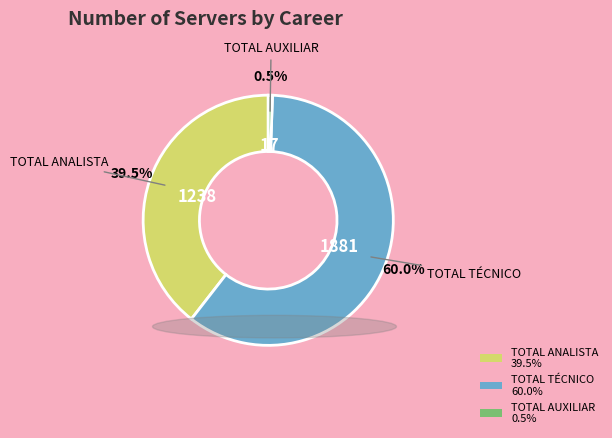

To the nearest percent, what portion does TOTAL TÉCNICO represent?

60%